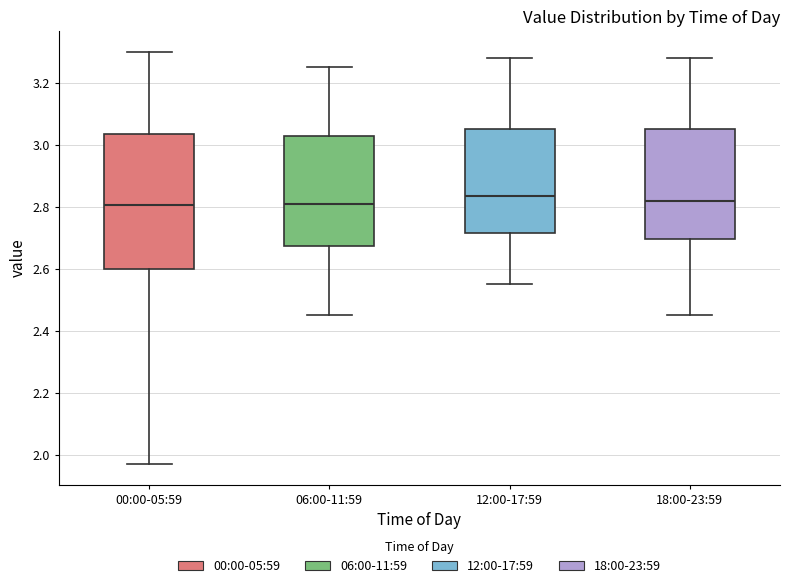

Comparing the boxes themselves (not the whiskers), which one is the tallest?

00:00-05:59